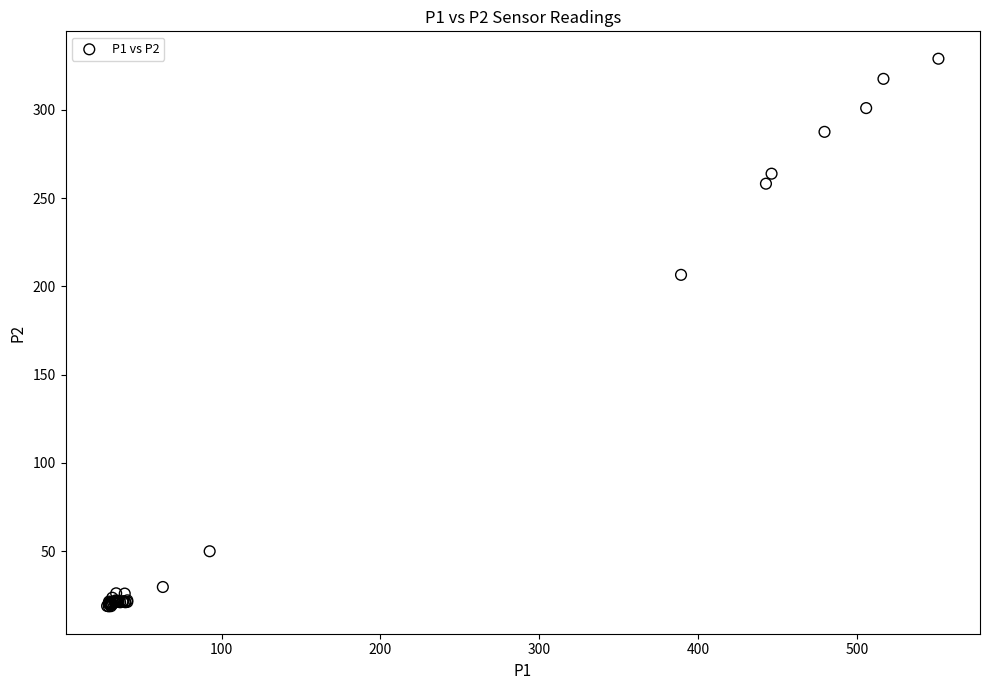

What Y value in the scatter plot is closest to 173?

206.5